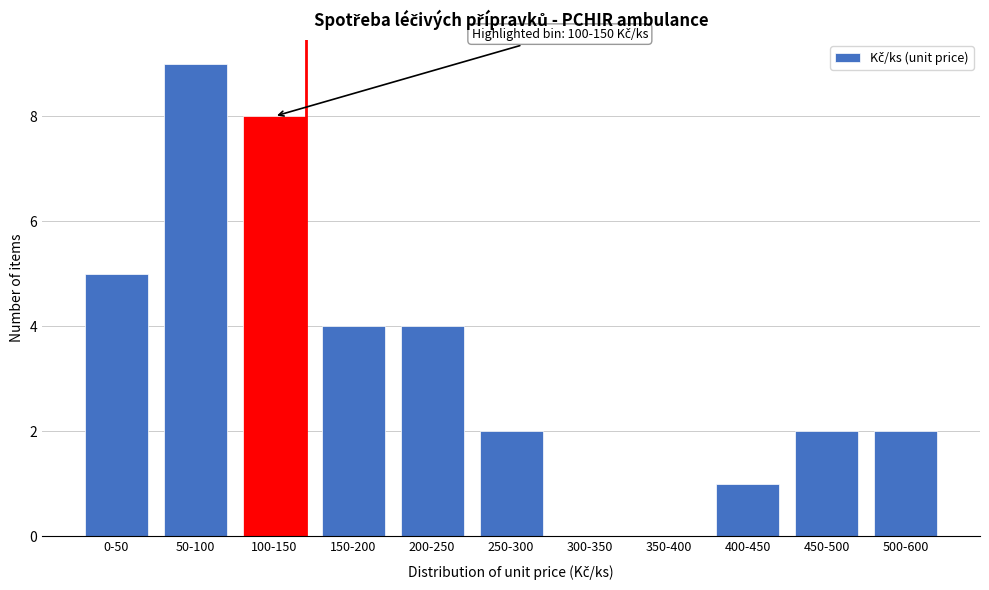

Reading left to right, list all the values displayed in this chart.

0-50=5	50-100=9	100-150=8	150-200=4	200-250=4	250-300=2	300-350=0	350-400=0	400-450=1	450-500=2	500-600=2